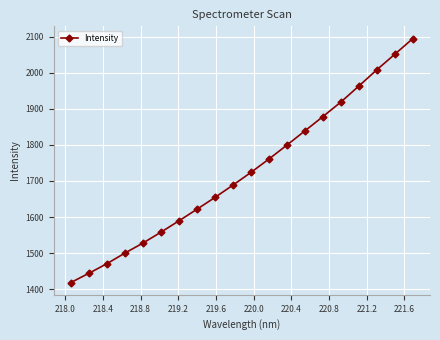

What is the smallest value displayed?

1418.6